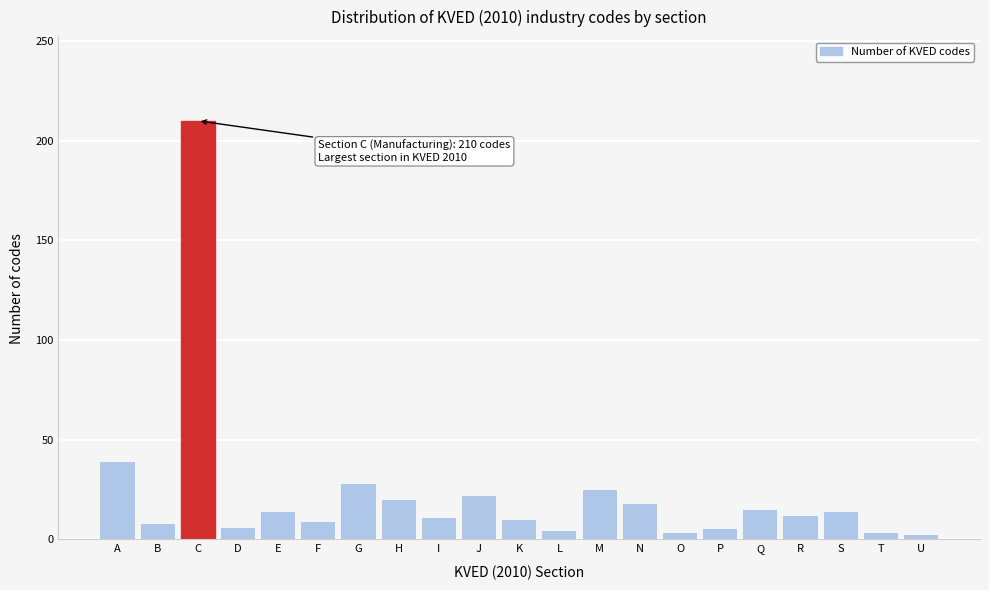

The value at K is 10. True or false?

True